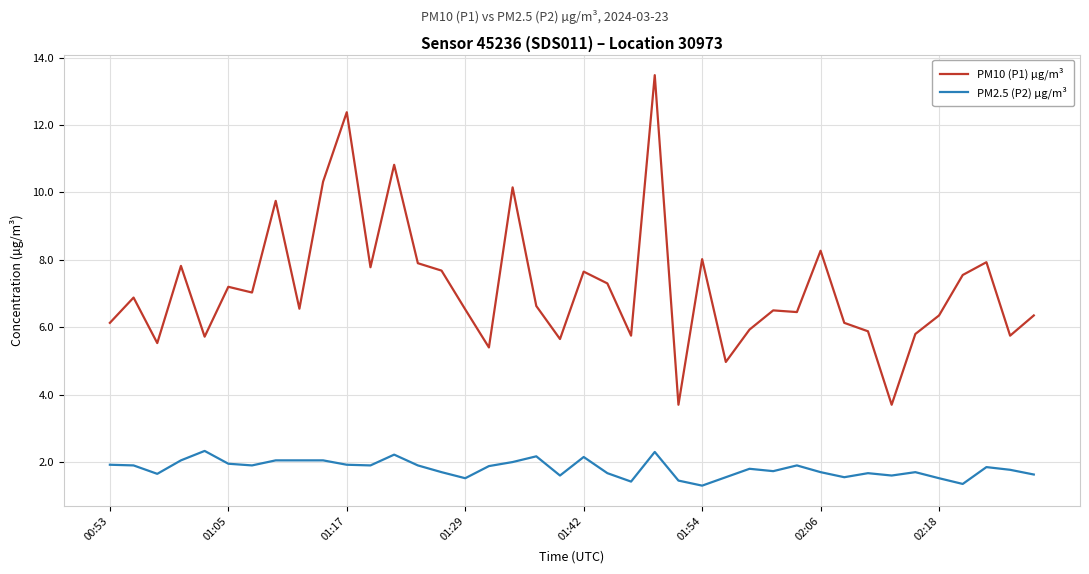

True or false: PM2.5 (P2) µg/m³ and PM10 (P1) µg/m³ intersect in this chart.

False